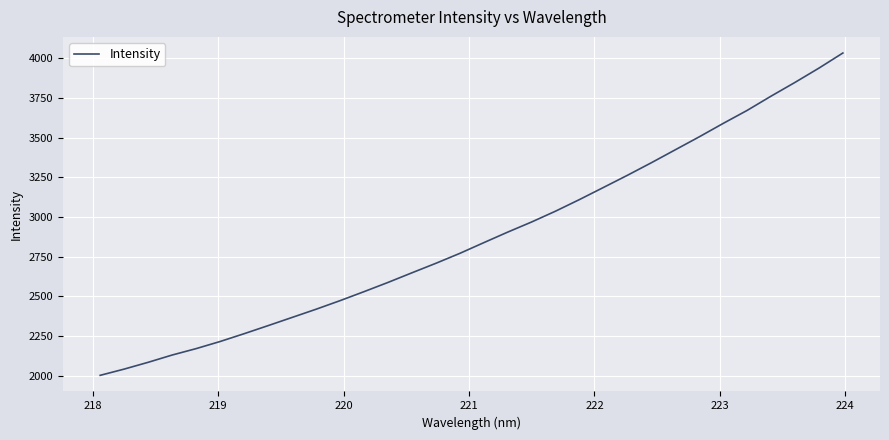

What is the difference between the maximum and minimum values?

2031.7